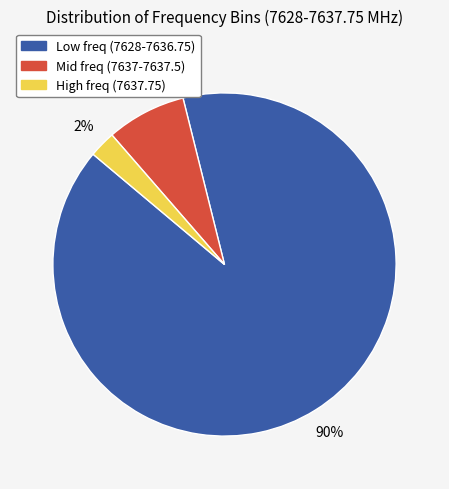

How many slices are in this pie chart?

3